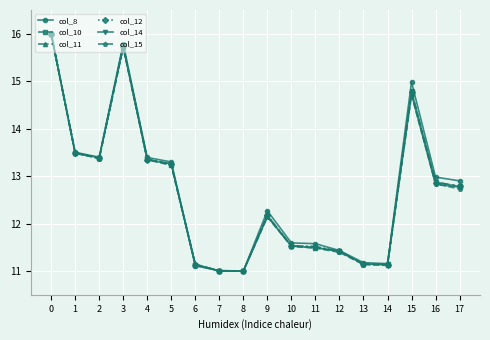

The col_12 series shows 2.8 at 5. True or false?

False